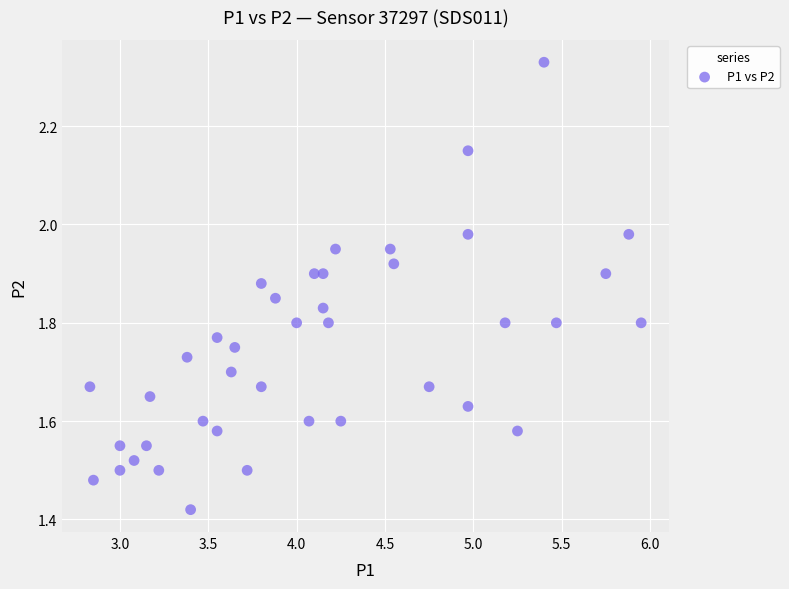

What is the range of X values (max minus min)?

3.1